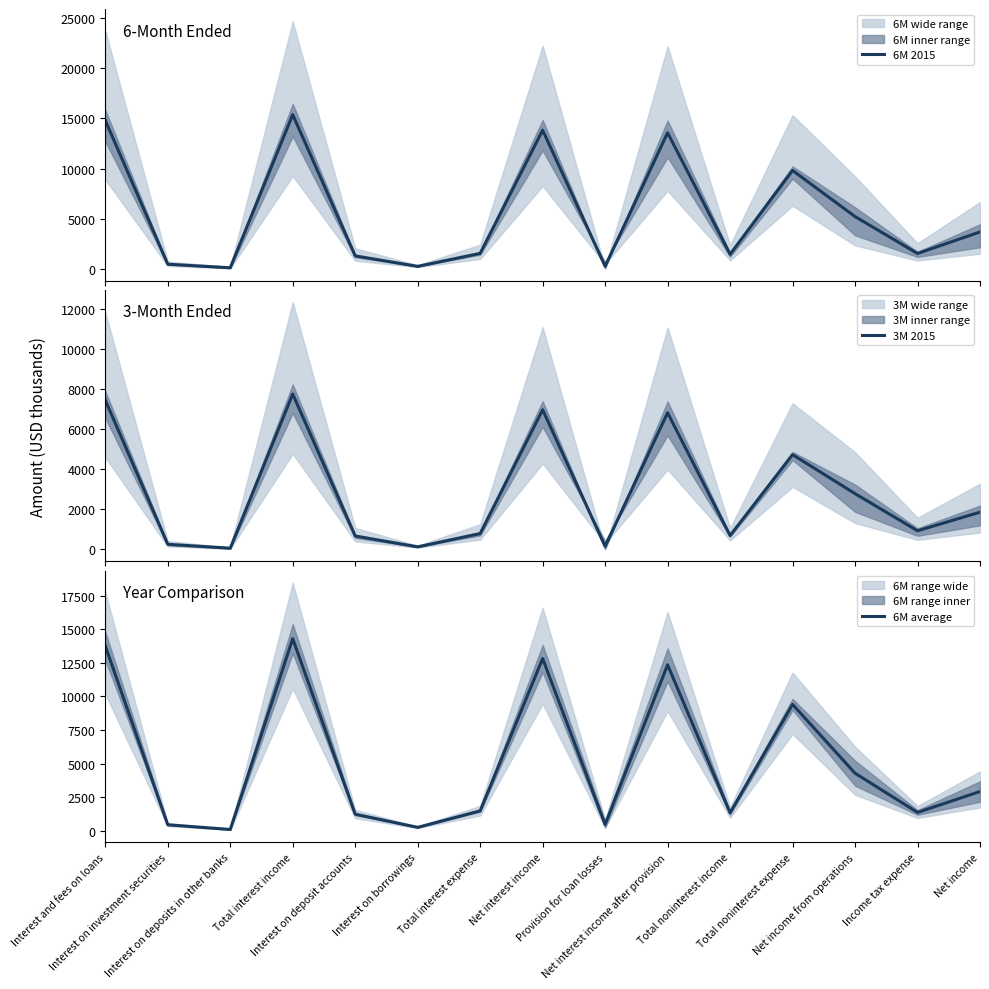

The value of 6M 2015 at Net income from operations is 5213.0. True or false?

True